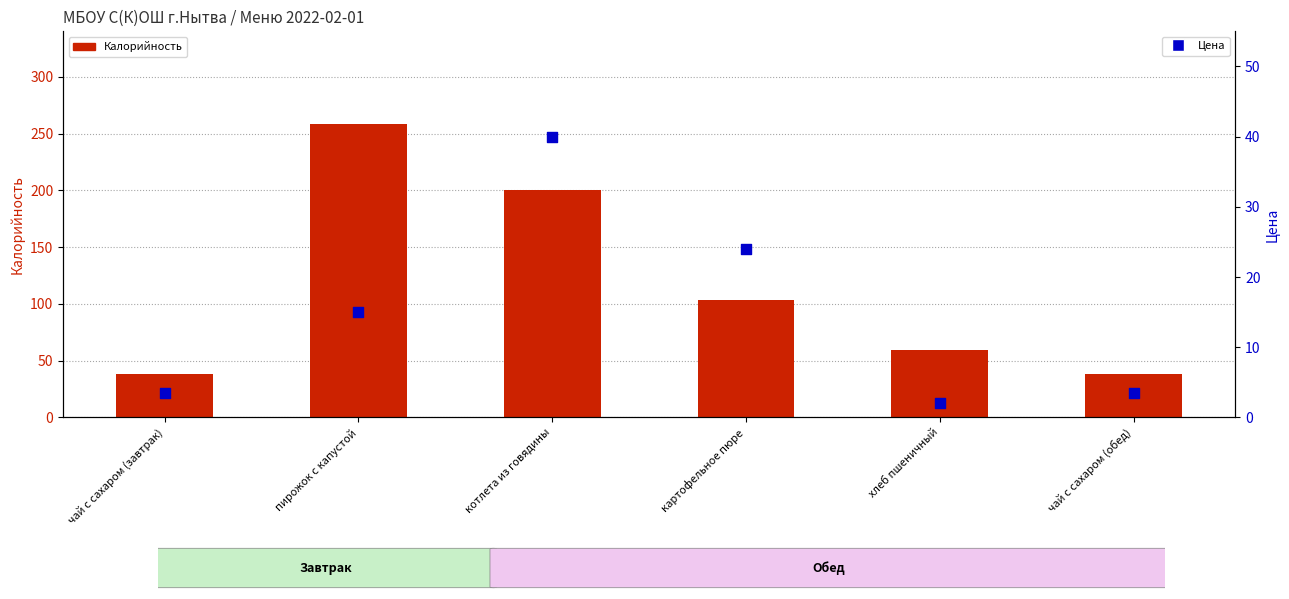

Which series contains the lowest Y value?

Цена